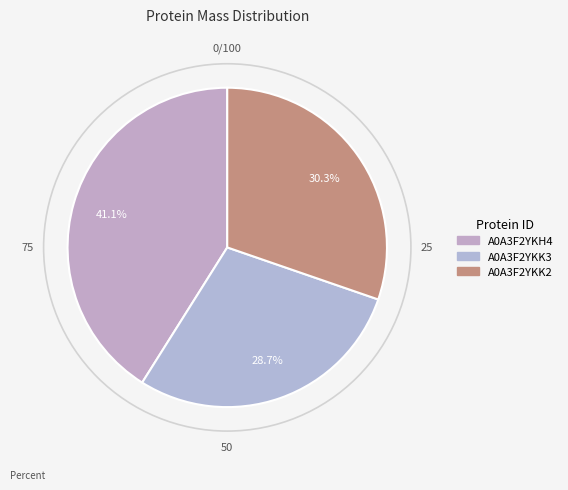

How much of the chart is everything except A0A3F2YKH4?

58.9%